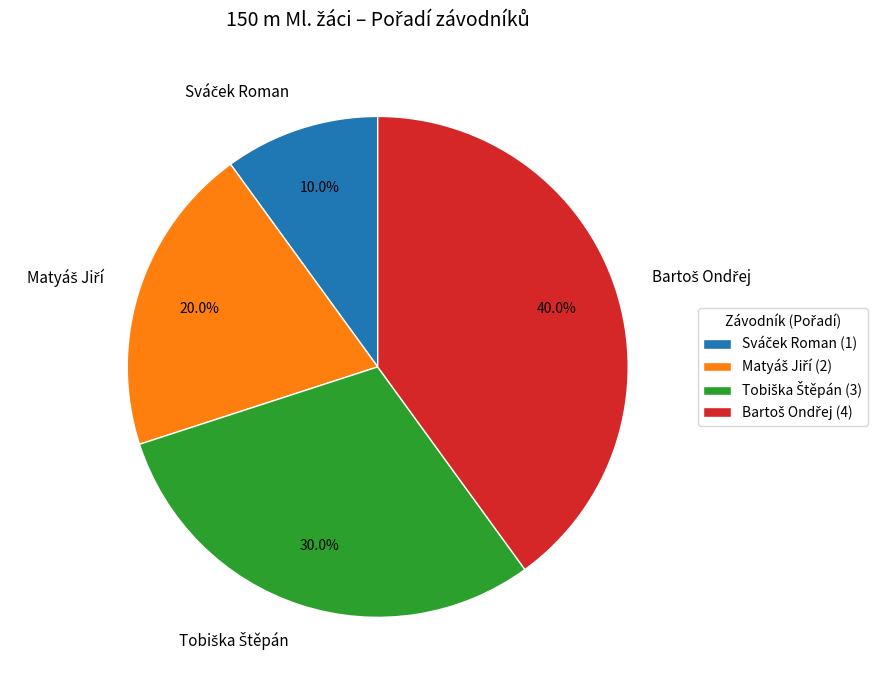

Is there a majority slice in this chart?

No